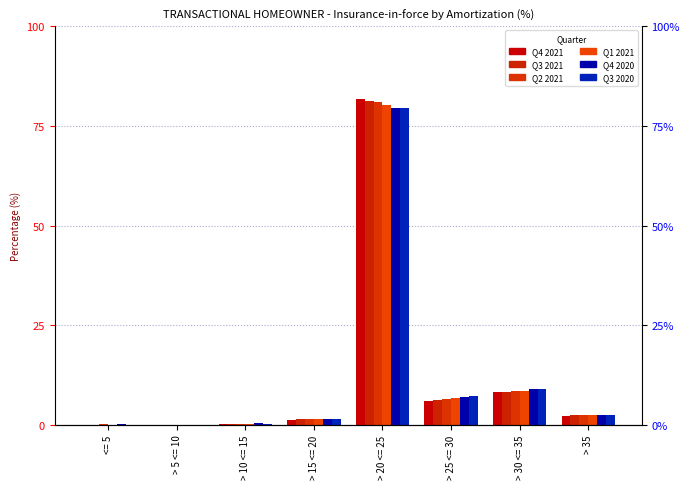

How many groups of bars are there?

8